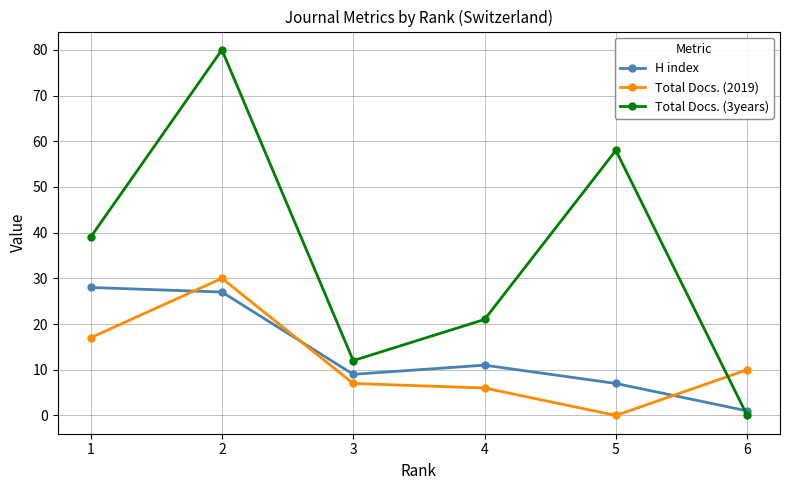

What is the total value across all series at 4?

38